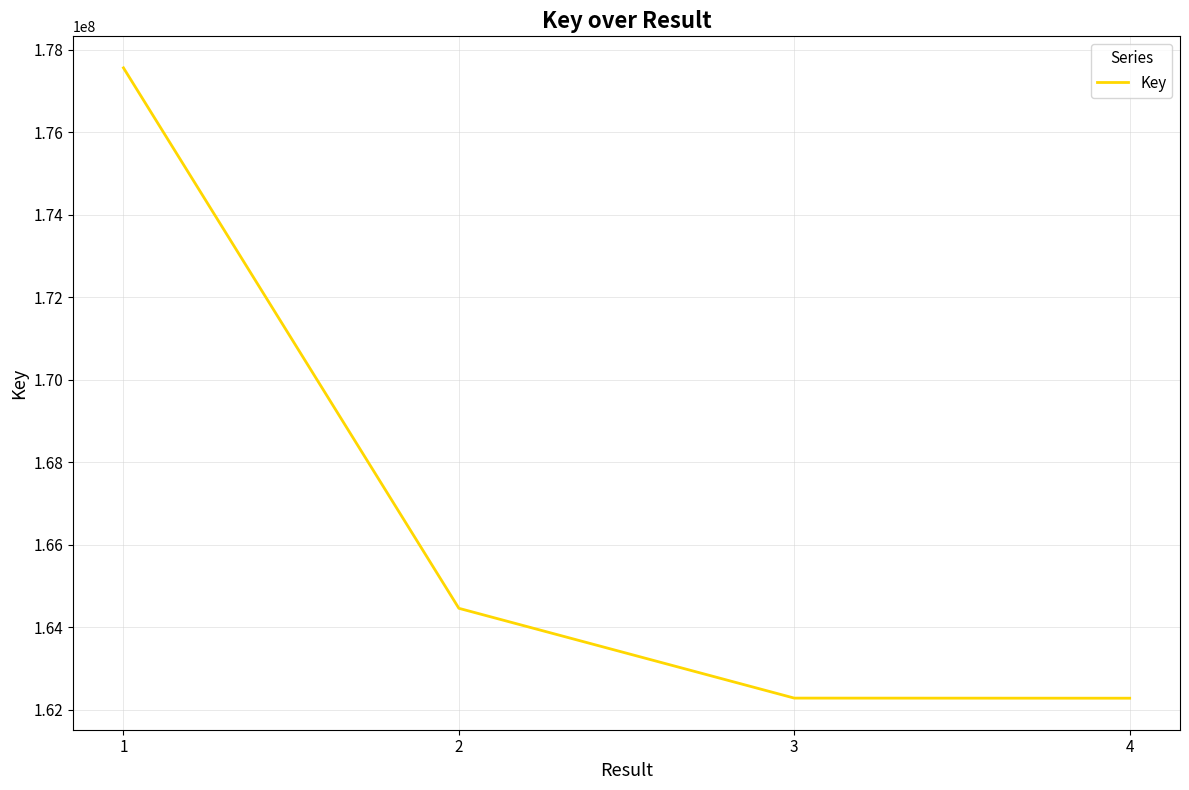

What is the sum of all values?

666576441